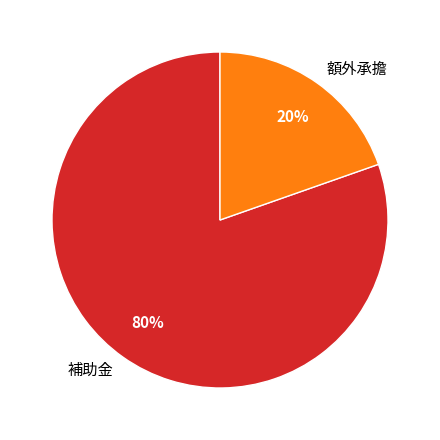

To the nearest percent, what is the average slice percentage?

50%